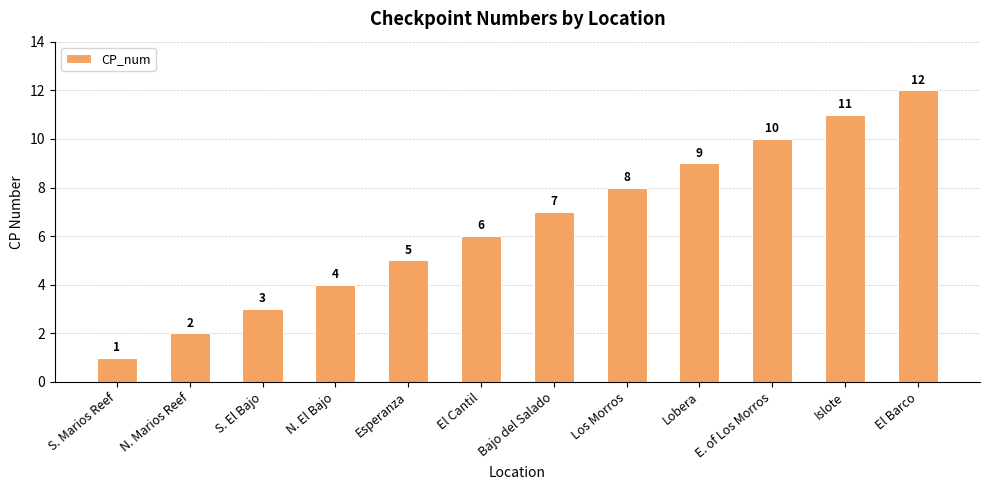

What is the approximate value at S. El Bajo?

3